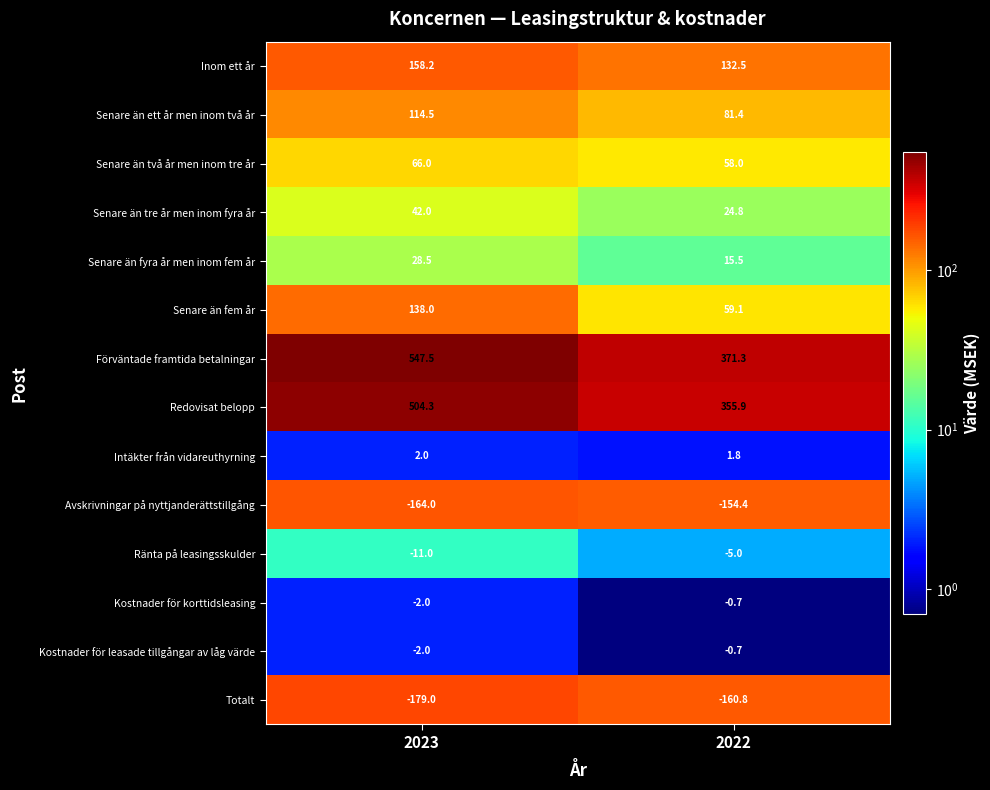

List the labels in order of Senare än tre år men inom fyra år value, largest first.

2023, 2022